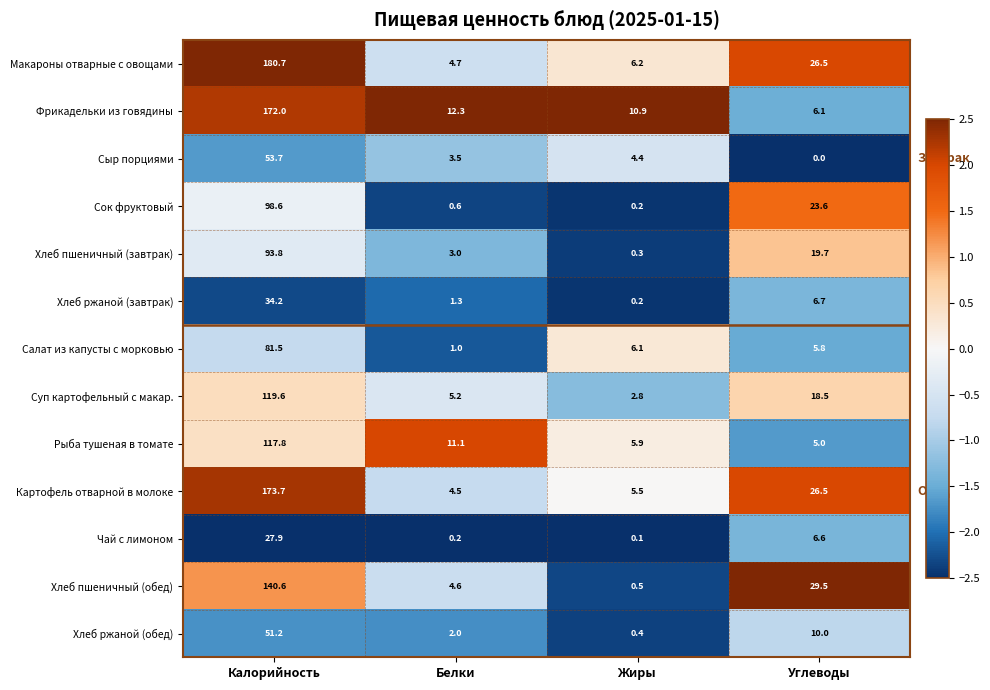

True or false: Сыр порциями has a value of 4.4 at Жиры.

True